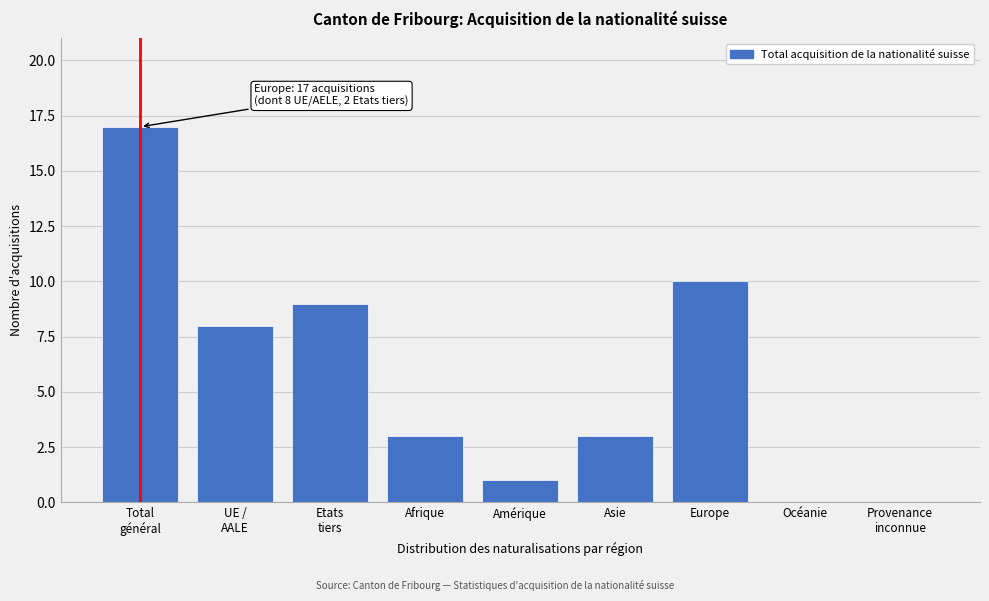

Approximately how many times larger is the value at Afrique compared to Asie?

1.0